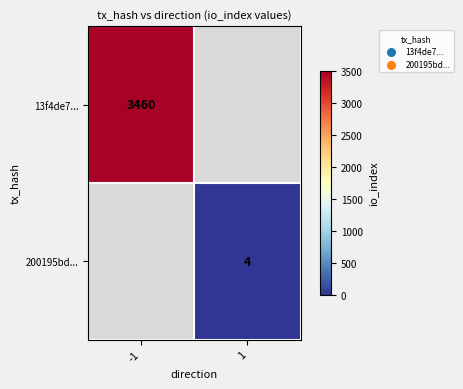

Is it true that 13f4de7... equals 6214 at -1?

False